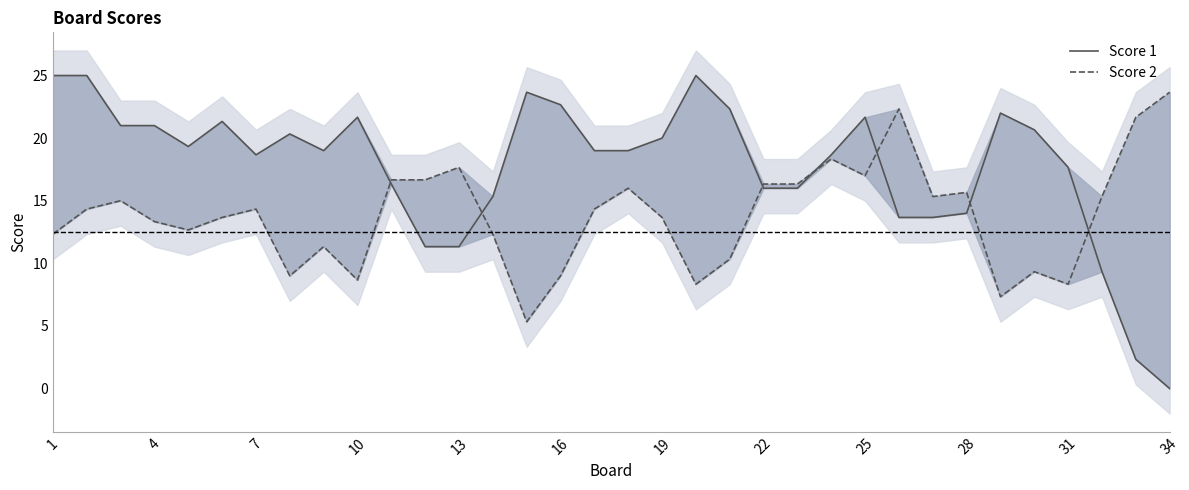

List the series in order of their peak value, highest first.

Score 1, Score 2